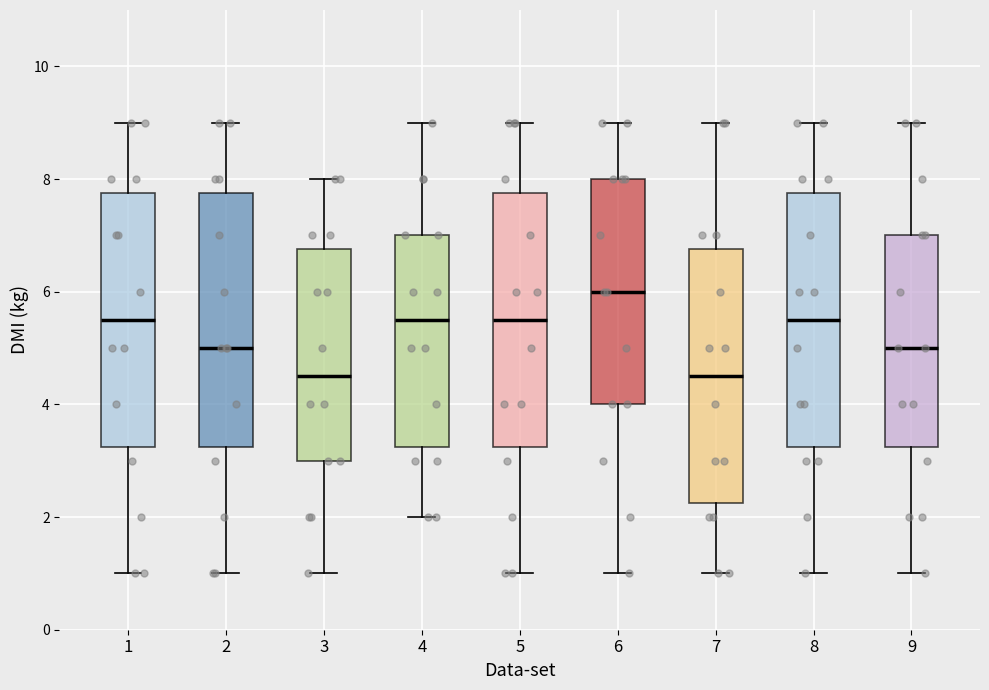

Which box's median line is the highest?

6